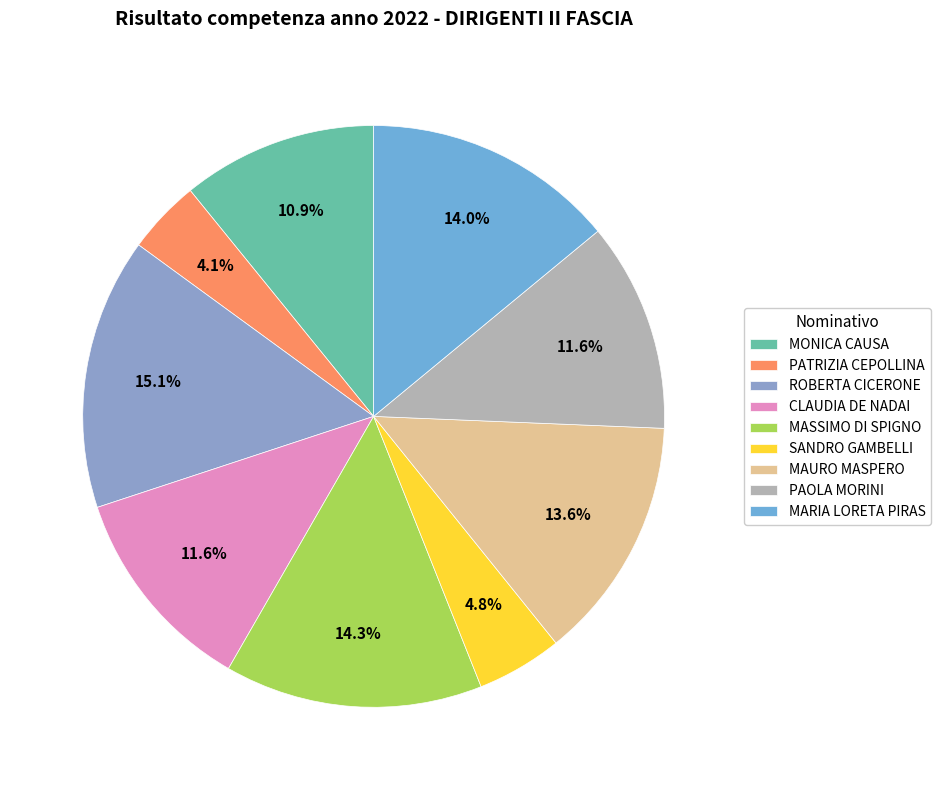

Is there a majority slice in this chart?

No